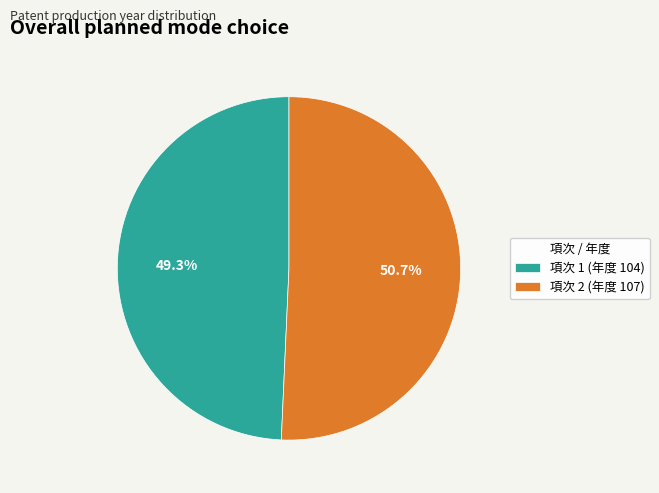

What portion of the pie excludes 項次 1 (年度 104)?

50.7%